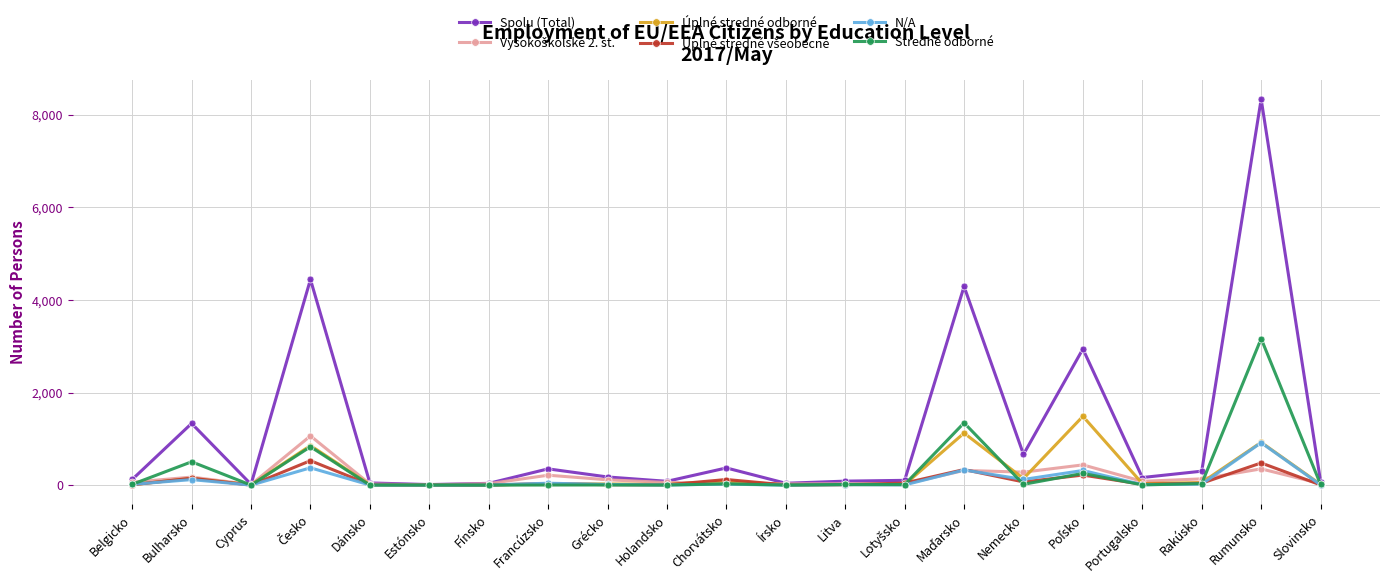

Between Írsko and Rumunsko, which series saw the biggest shift?

Spolu (Total)